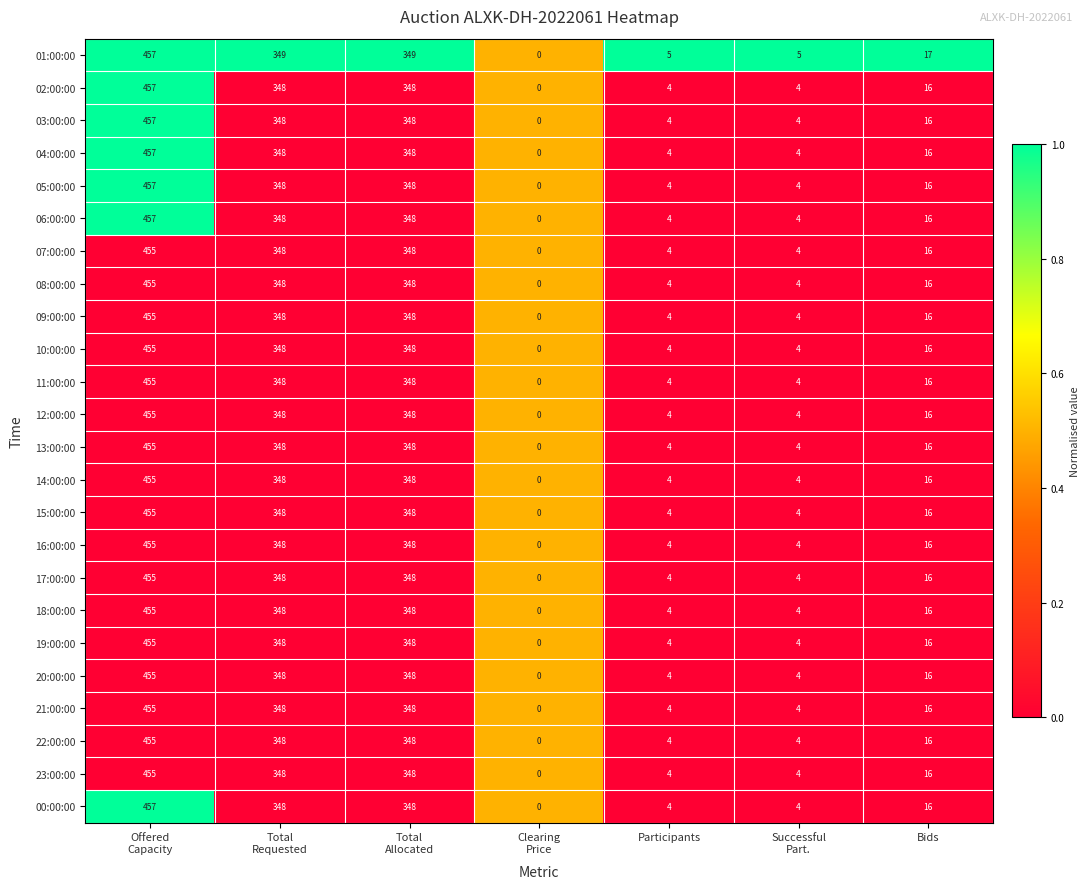

At which category is the sum across all series the highest?

Offered
Capacity